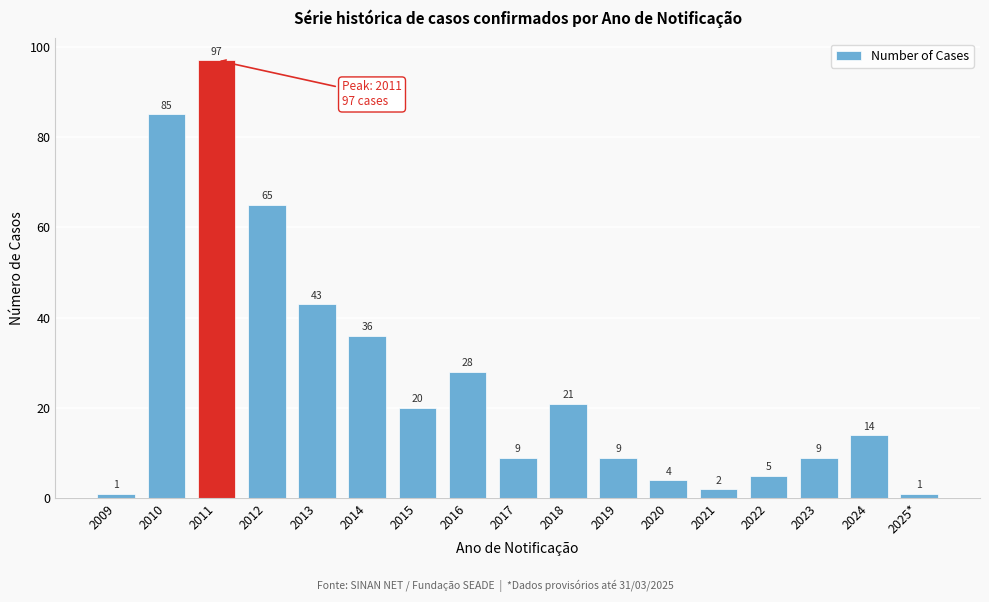

Reading right to left, extract all data points from this chart.

1	14	9	5	2	4	9	21	9	28	20	36	43	65	97	85	1